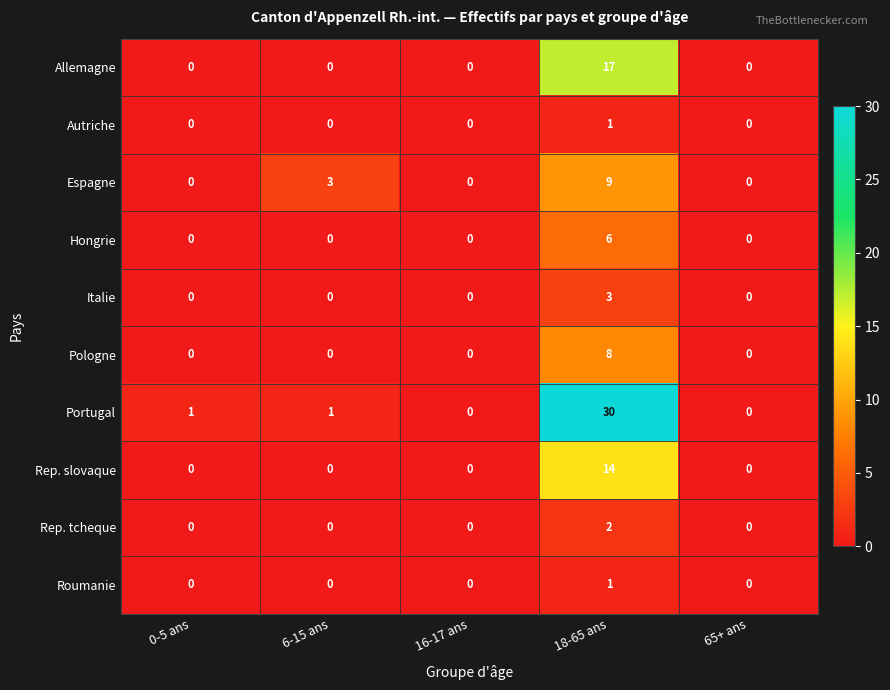

Count the Roumanie values in the range 0 to 1.

5